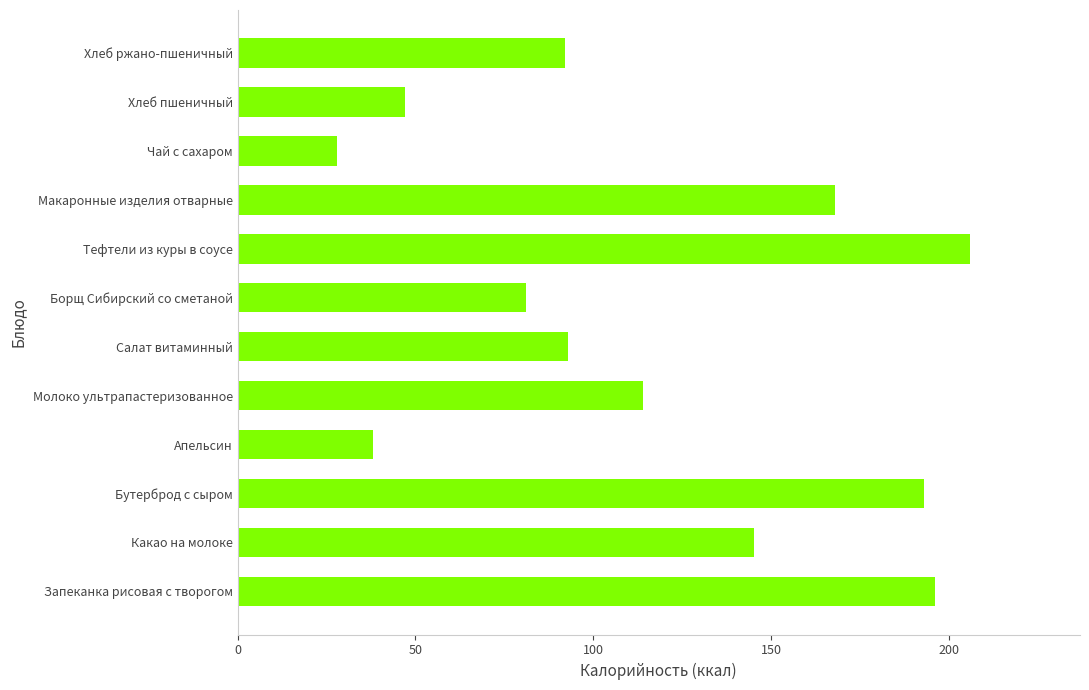

Does the chart contain any negative values?

No